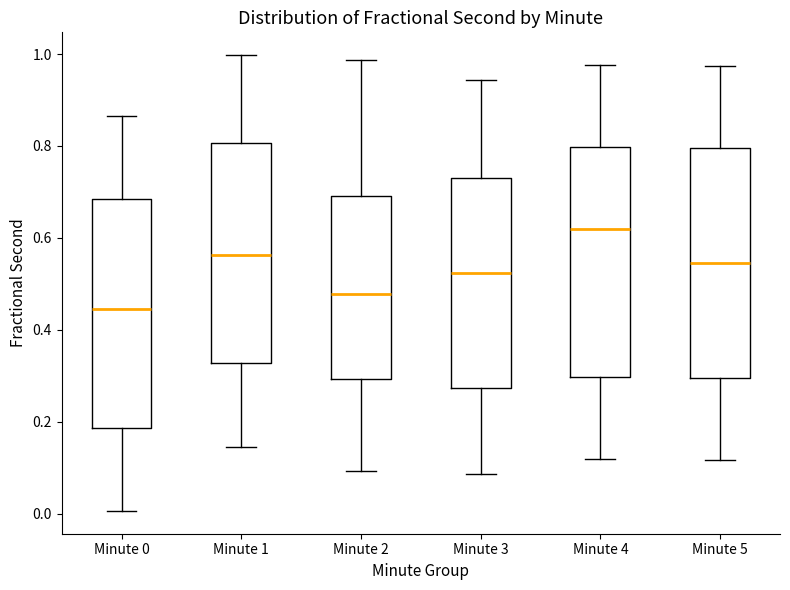

Reading left to right, transcribe this box plot: for each box, give where its median line is, the range the box spans, and where its two whiskers end, as read against the y-axis. The values are not printed on the chart, so give them approximately, as read against the axis.

Minute 0: median 0.44, box 0.18 to 0.68, whiskers 0.00 to 0.86
Minute 1: median 0.56, box 0.32 to 0.80, whiskers 0.14 to 1.00
Minute 2: median 0.48, box 0.30 to 0.70, whiskers 0.10 to 0.98
Minute 3: median 0.52, box 0.28 to 0.74, whiskers 0.08 to 0.94
Minute 4: median 0.62, box 0.30 to 0.80, whiskers 0.12 to 0.98
Minute 5: median 0.54, box 0.30 to 0.80, whiskers 0.12 to 0.98